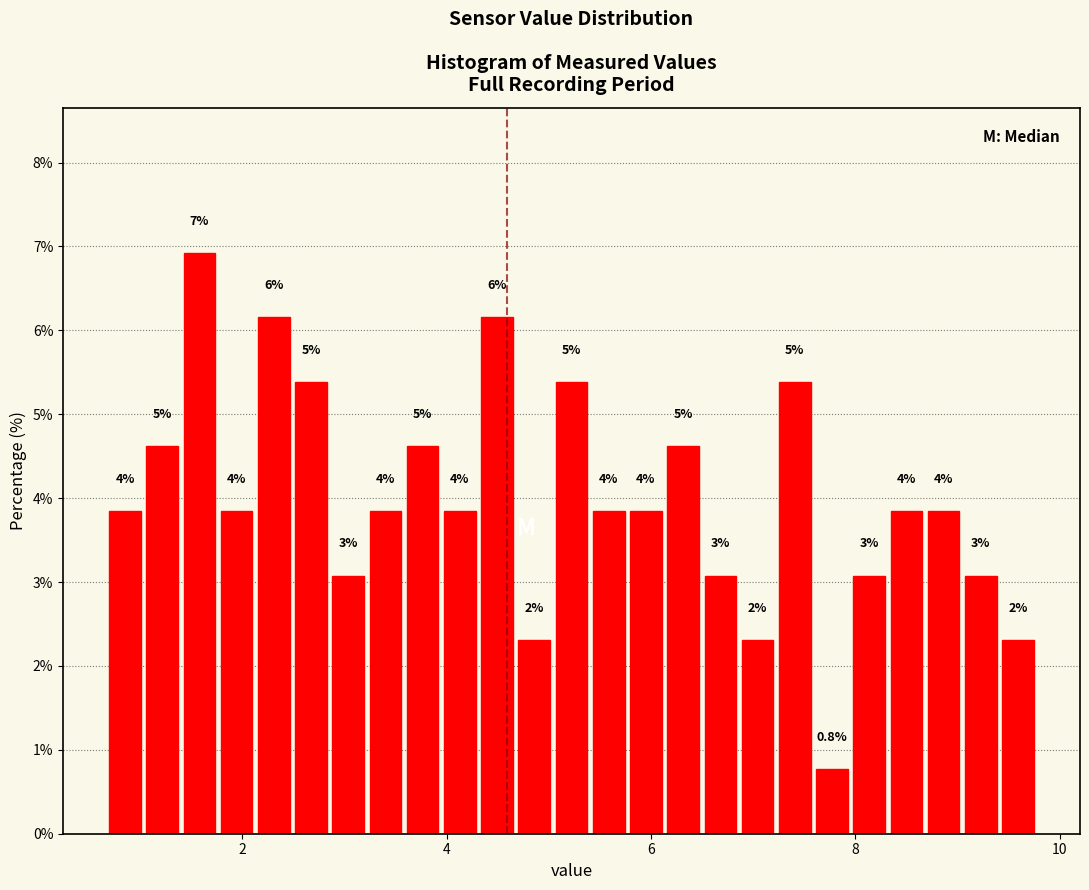

Around what value on the x-axis is the tallest bar? Give the approximate position of its centre, as read against the axis.

1.6